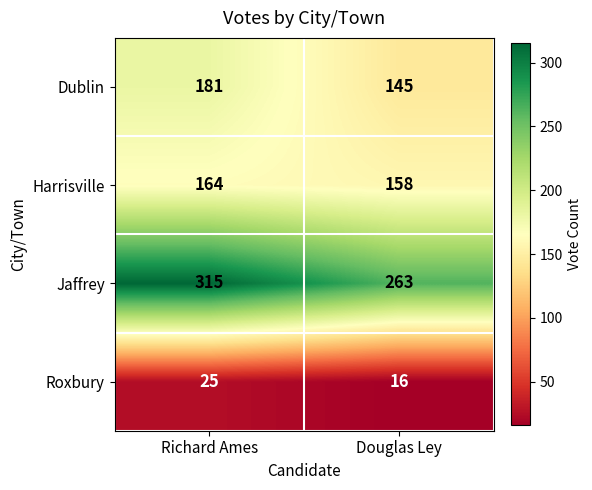

The value of Roxbury at Richard Ames is 41. True or false?

False